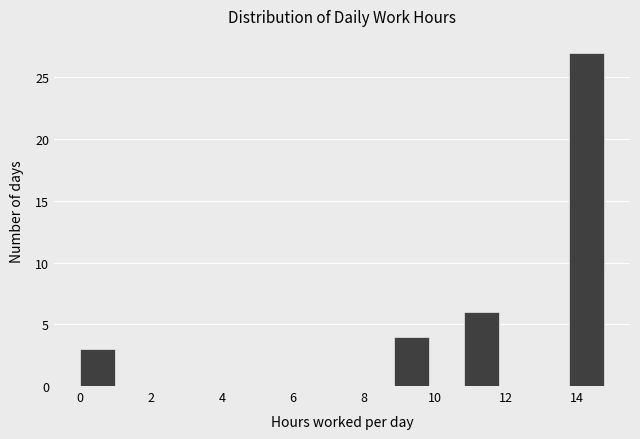

Which range on the x-axis has the tallest bar?

13.8 to 14.8